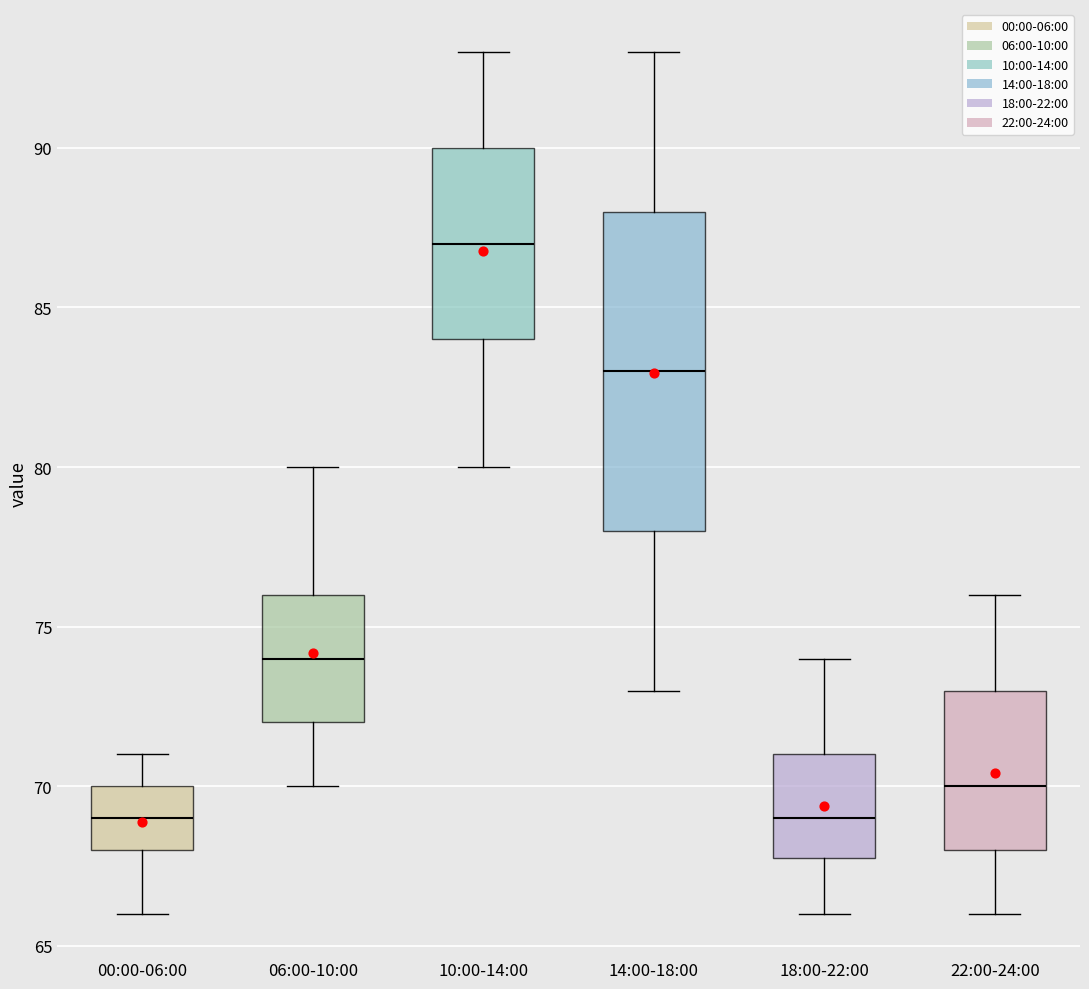

Comparing the boxes themselves (not the whiskers), which one is the tallest?

14:00-18:00